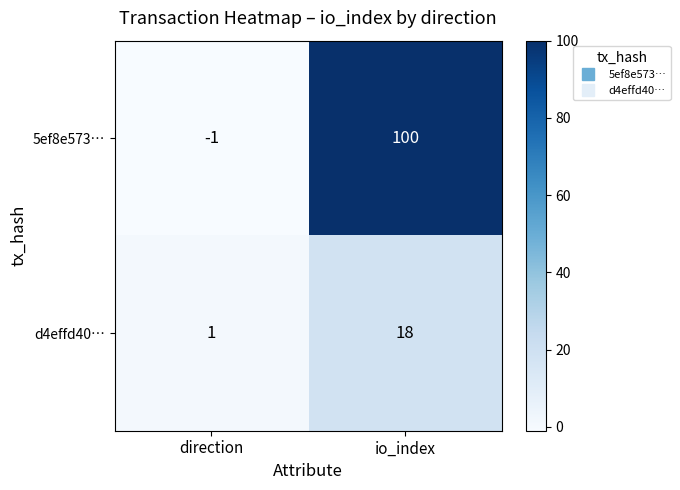

The value of 5ef8e573… at direction is 0. True or false?

False